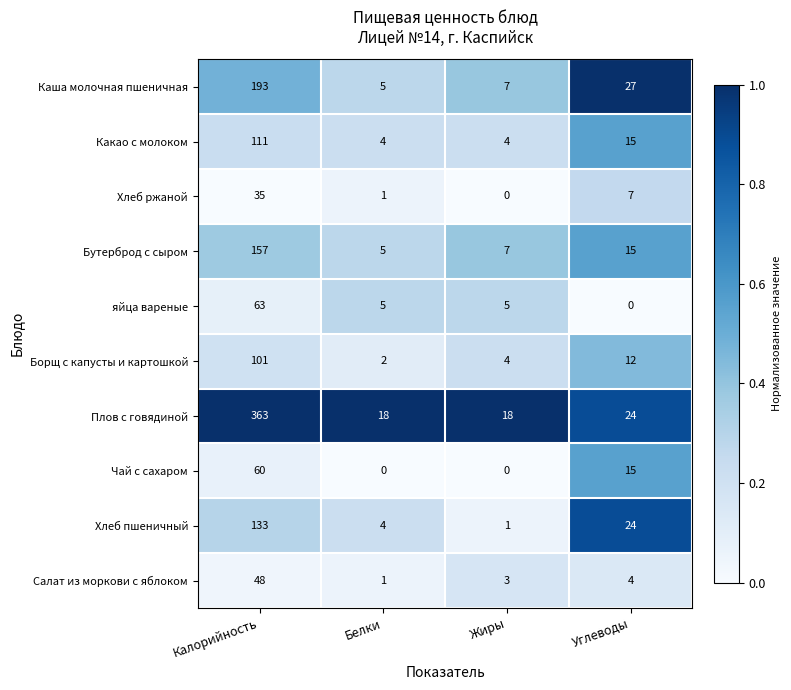

Is it true that яйца вареные equals 2 at Жиры?

False